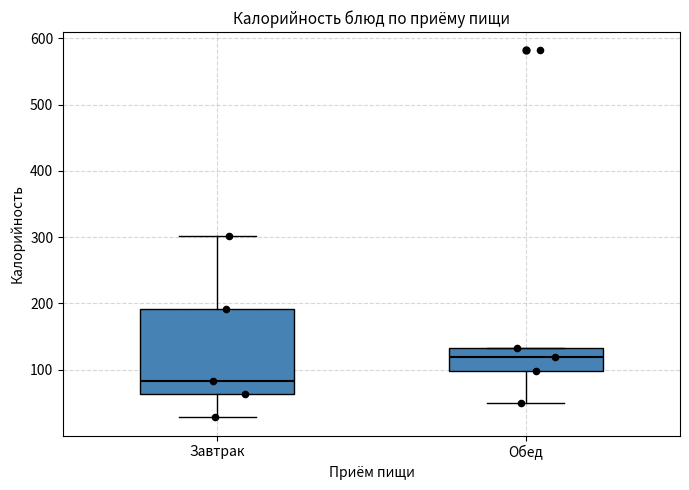

Where does the median line of the box for Завтрак sit on the y-axis? The values are not printed on the chart, so give them approximately, as read against the axis.

80